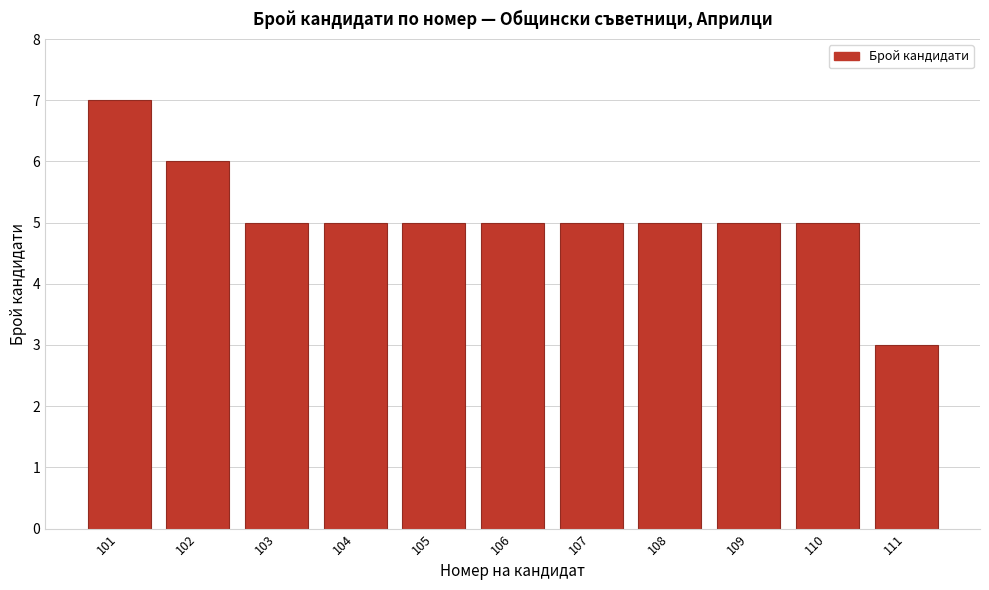

Reading left to right, transcribe all the data shown in this chart.

7	6	5	5	5	5	5	5	5	5	3